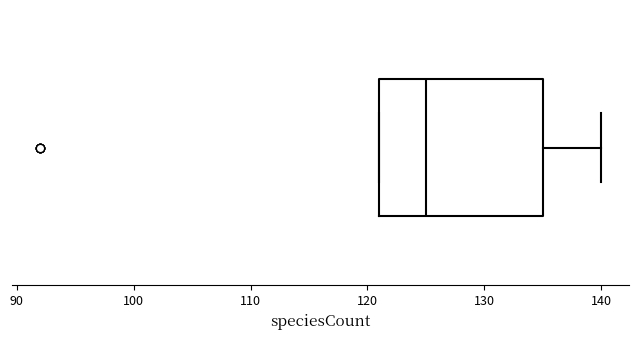

Read this box plot against the x-axis: the position of the median line, the range covered by the box, and the ends of both whiskers. The values are not printed on the chart, so give them approximately, as read against the axis.

median 125, box 121 to 135, whiskers 121 to 140